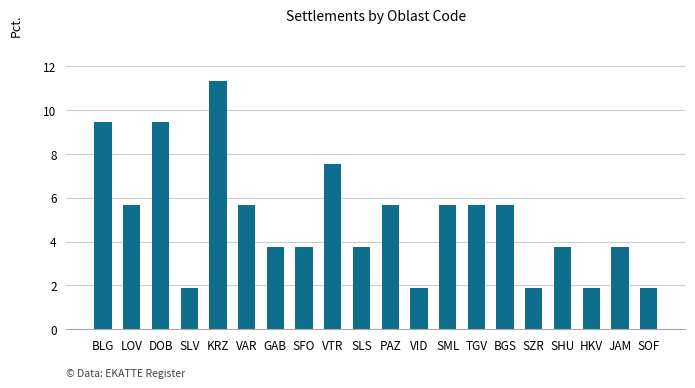

Which label corresponds to the largest value in the chart?

KRZ